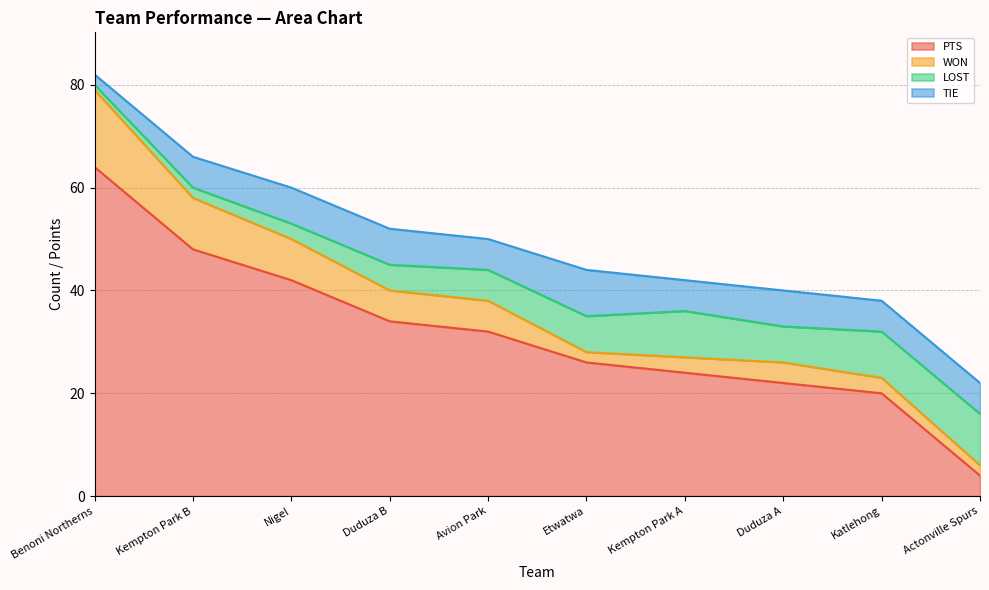

What is the average value of the LOST series?

6